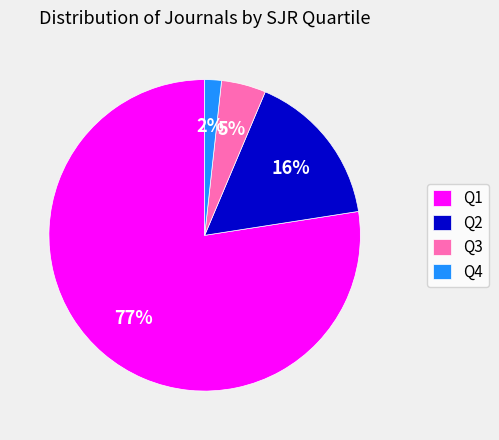

Is it true that Q1 is 77% of the pie?

True